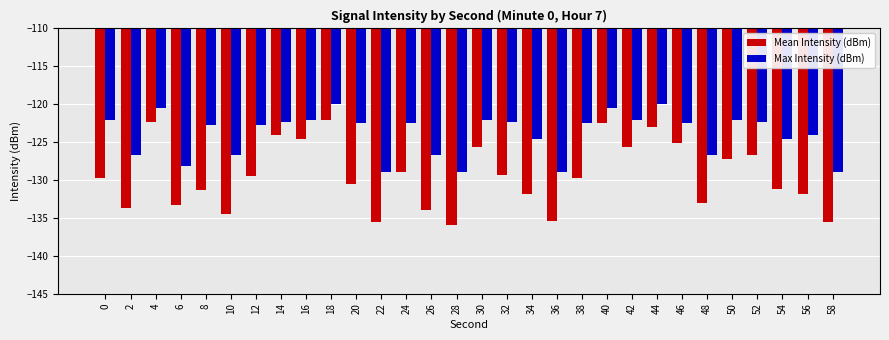

Which series has the largest total across all categories?

Max Intensity (dBm)